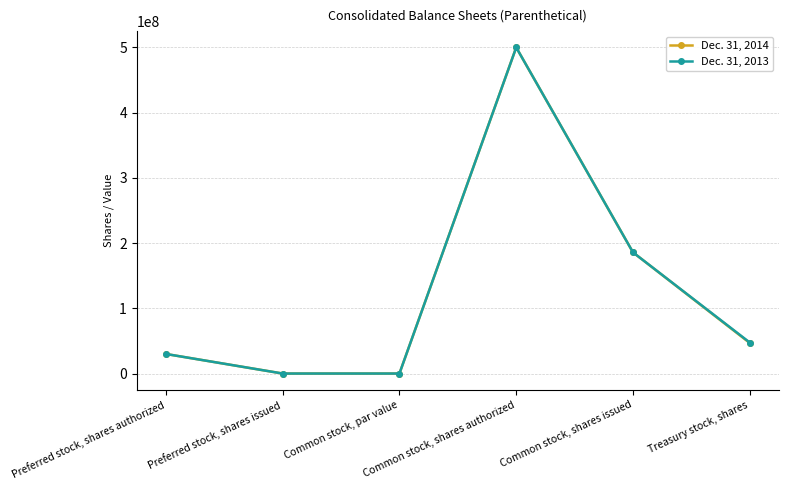

What is the sum of all Dec. 31, 2014 values?

762487678